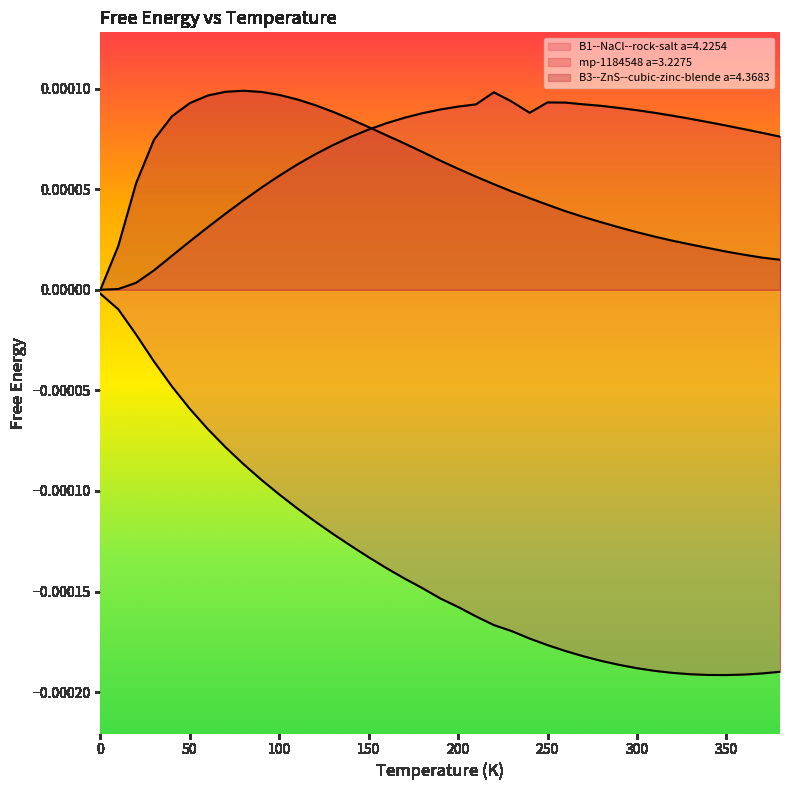

Reading left to right, what are all the values shown in this chart?

B1--NaCl--rock-salt a=4.2254: -0.0	-0.0	-0.0	-0.0	-0.0	-0.0	-0.0	-0.0	-0.0	-0.0	-0.0	-0.0	-0.0	-0.0	-0.0	-0.0	-0.0	-0.0	-0.0	-0.0	-0.0	-0.0	-0.0	-0.0	-0.0	-0.0	-0.0	-0.0	-0.0	-0.0	-0.0	-0.0	-0.0	-0.0	-0.0	-0.0	-0.0	-0.0	-0.0
mp-1184548 a=3.2275: 0.0	0.0	0.0	0.0	0.0	0.0	0.0	0.0	0.0	0.0	0.0	0.0	0.0	0.0	0.0	0.0	0.0	0.0	0.0	0.0	0.0	0.0	0.0	0.0	0.0	0.0	0.0	0.0	0.0	0.0	0.0	0.0	0.0	0.0	0.0	0.0	0.0	0.0	0.0
B3--ZnS--cubic-zinc-blende a=4.3683: 0.0	0.0	0.0	0.0	0.0	0.0	0.0	0.0	0.0	0.0	0.0	0.0	0.0	0.0	0.0	0.0	0.0	0.0	0.0	0.0	0.0	0.0	0.0	0.0	0.0	0.0	0.0	0.0	0.0	0.0	0.0	0.0	0.0	0.0	0.0	0.0	0.0	0.0	0.0